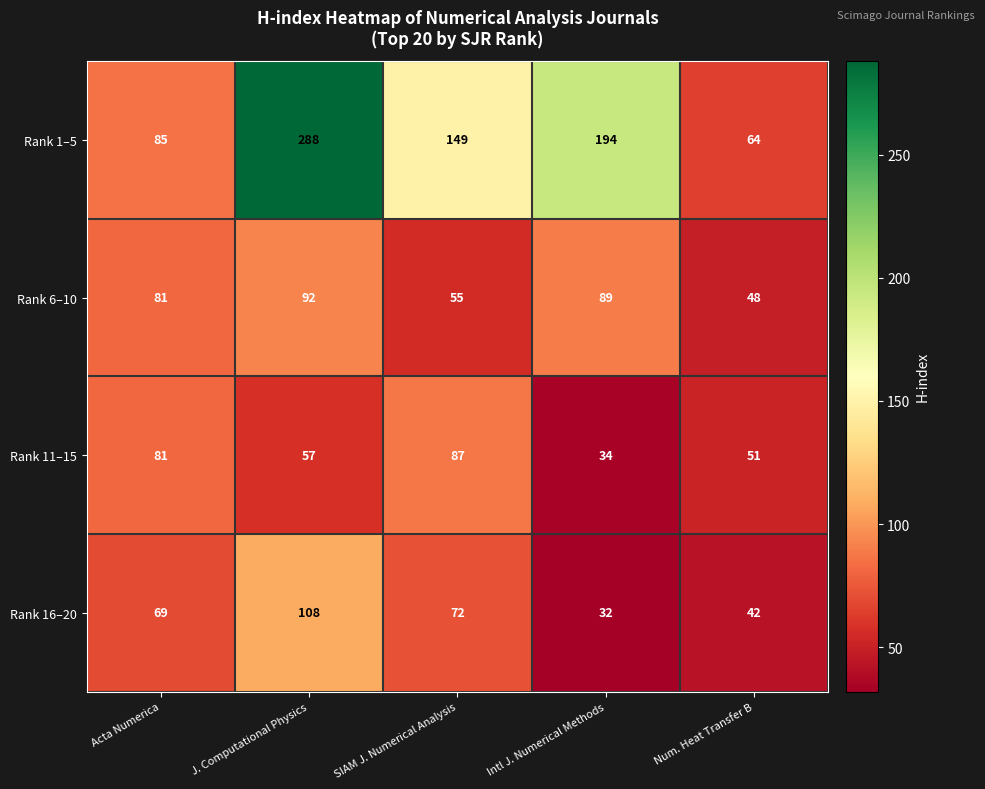

Rank the series by their maximum value, from lowest to highest.

Rank 11–15, Rank 6–10, Rank 16–20, Rank 1–5